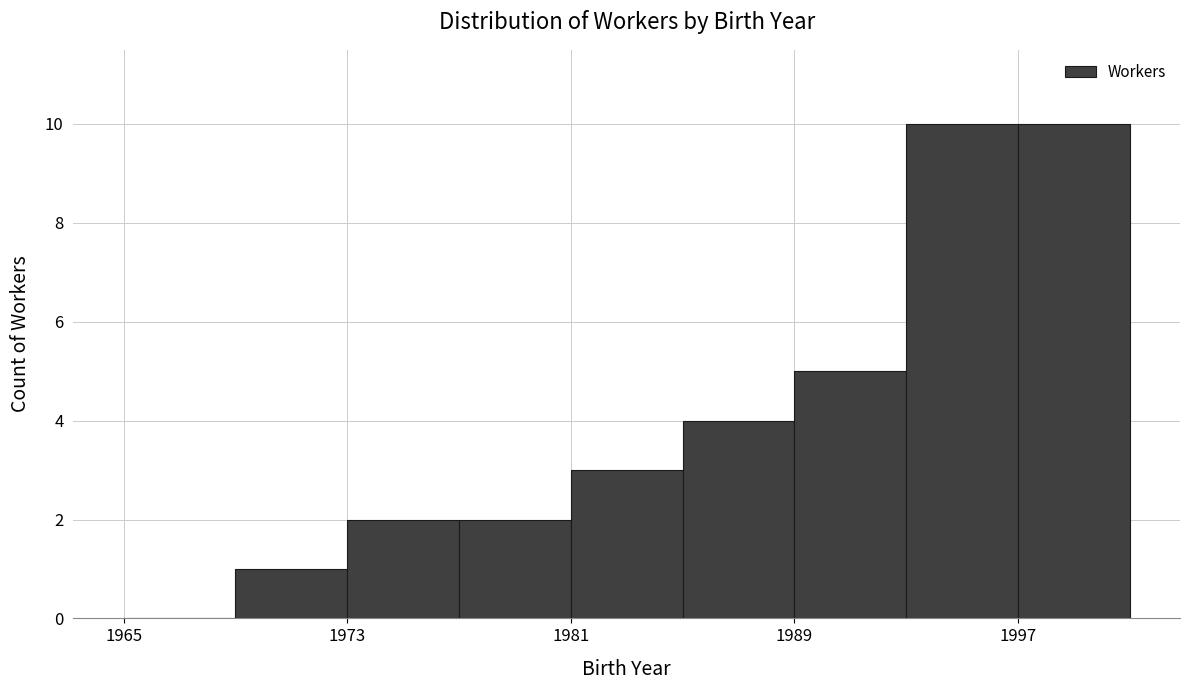

What is the height of the bar covering 1997 to 2001 on the x-axis? The values are not printed on the chart, so give them approximately, as read against the axis.

10